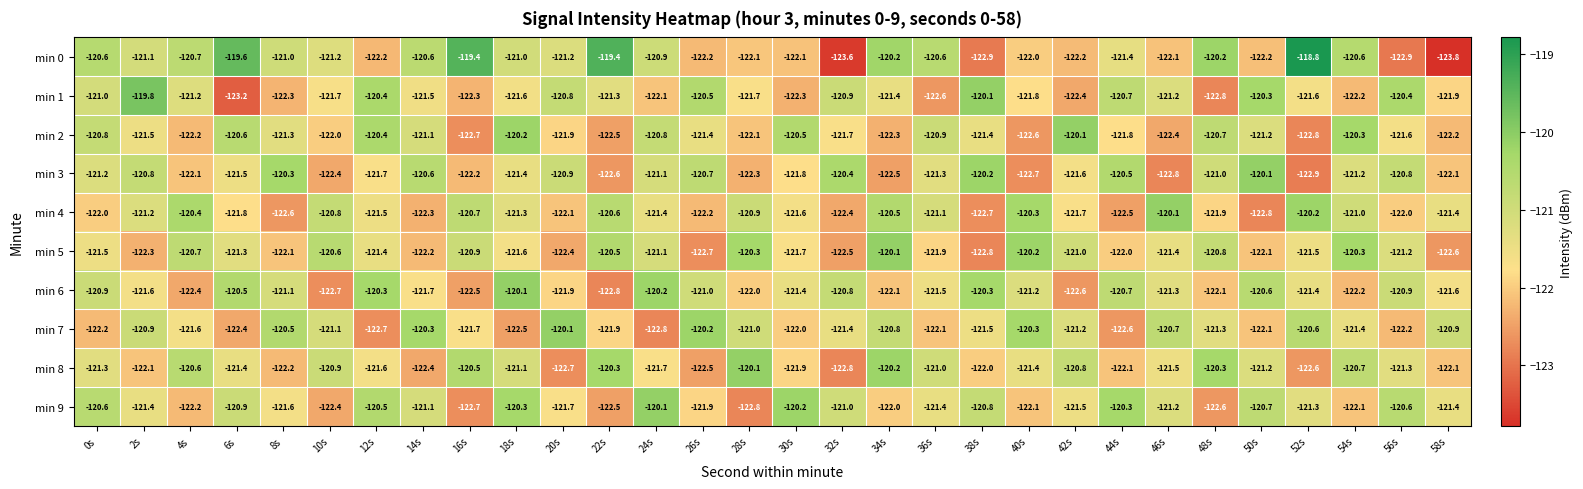

How many categories are shown in the chart?

30